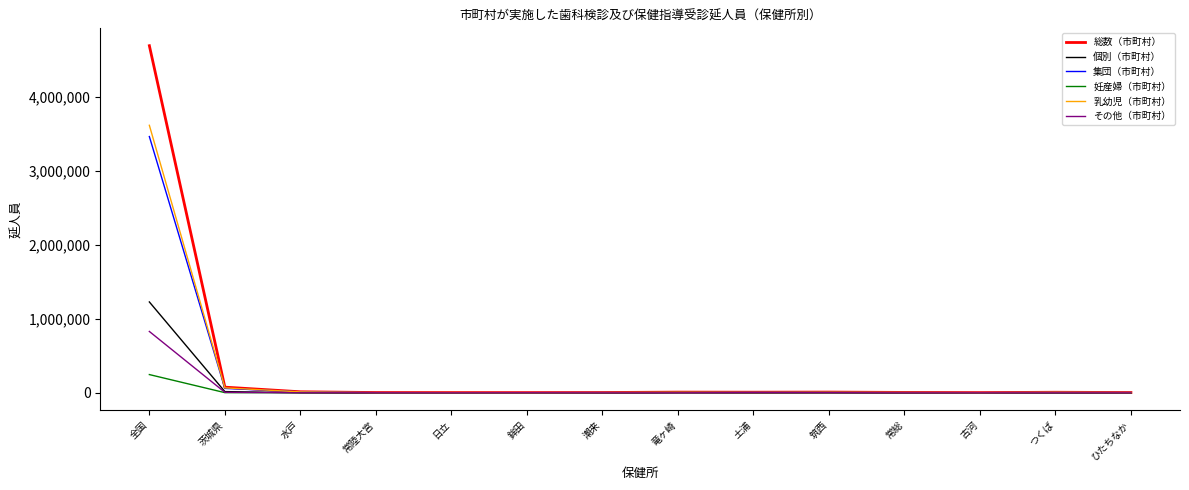

What is the sum of all 総数（市町村） values?

4839258